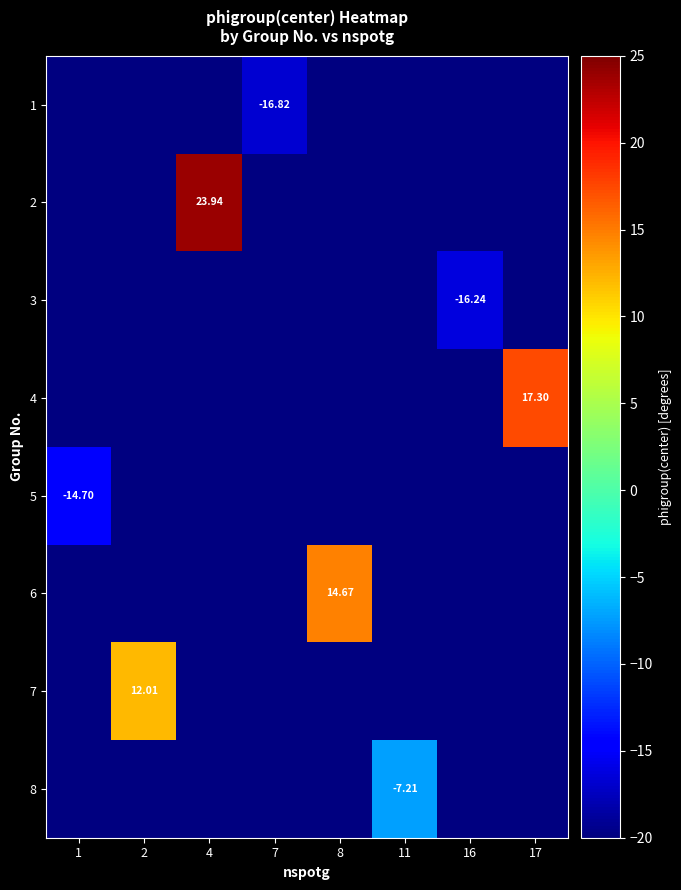

List the labels in order of 5 value, smallest first.

1, 2, 4, 7, 8, 11, 16, 17